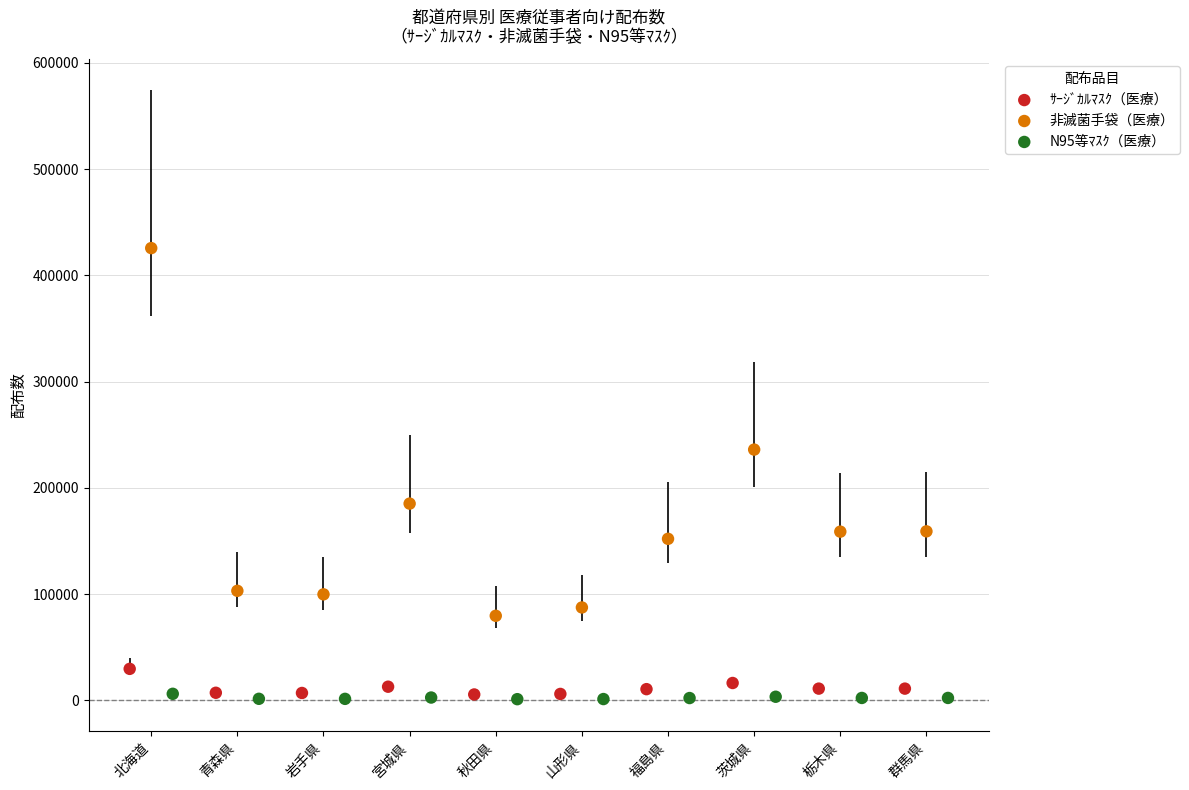

What are all the series names shown in the legend?

ｻｰｼﾞｶﾙﾏｽｸ（医療）, 非滅菌手袋（医療）, N95等ﾏｽｸ（医療）